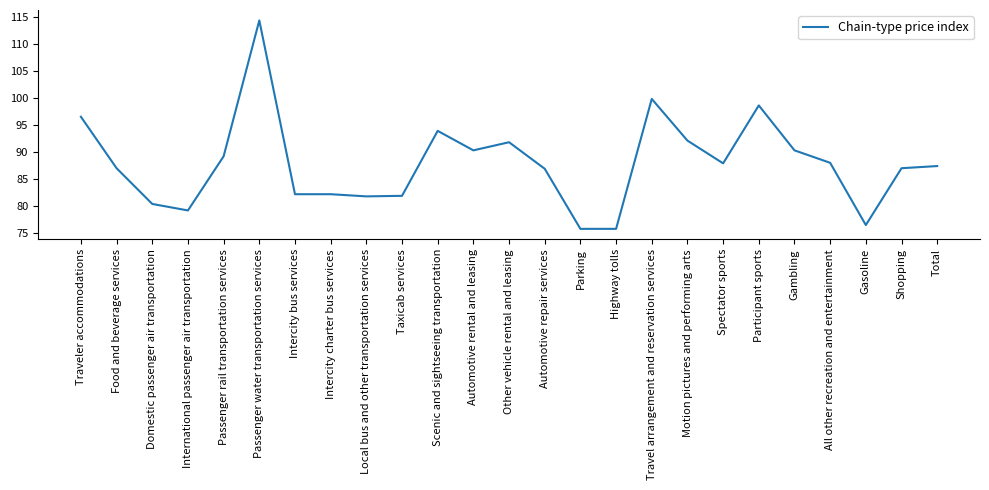

What is the maximum value shown in the chart?

114.3